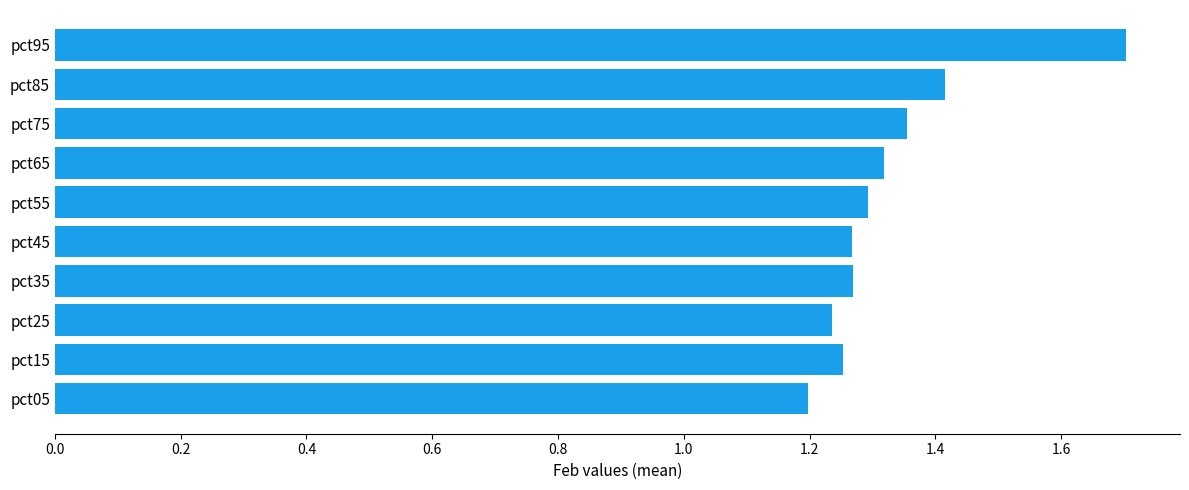

Which has a higher value, pct85 or pct65?

pct85